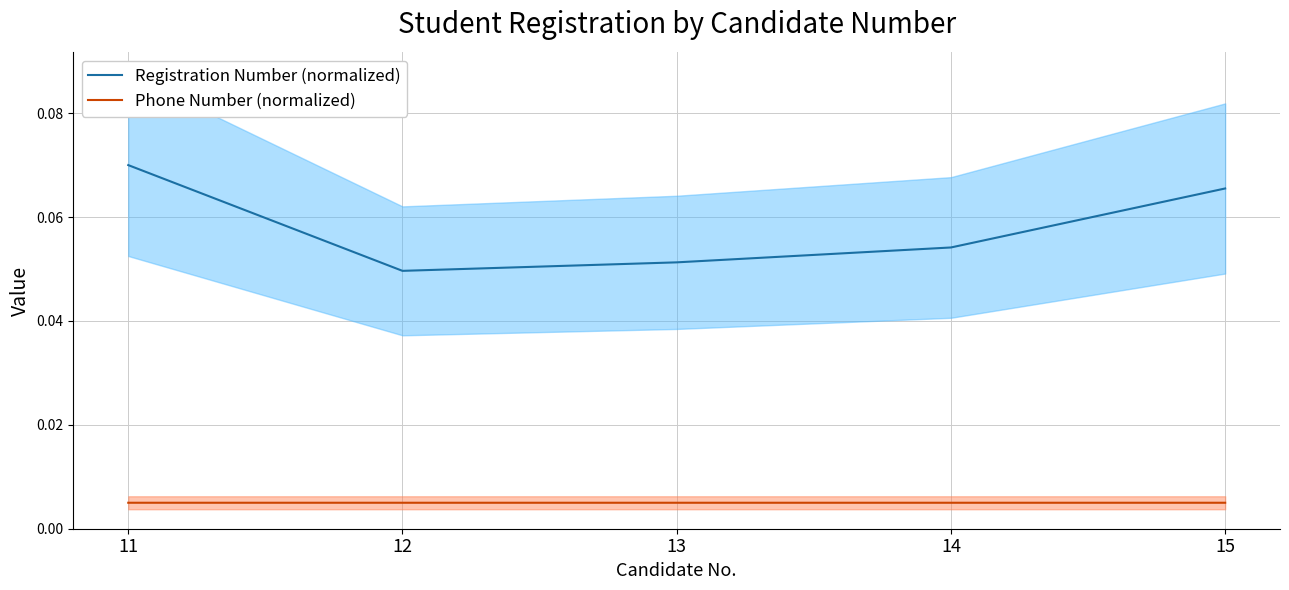

What is the maximum value shown in the chart?

0.1